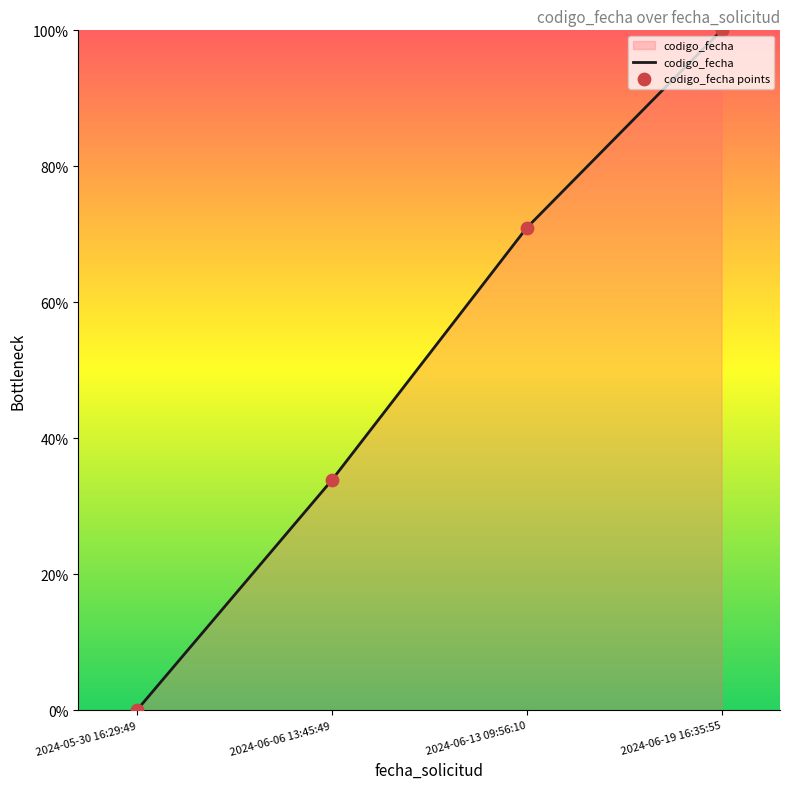

True or false: the data shows 70.9 at 2024-06-13 09:56:10.

True